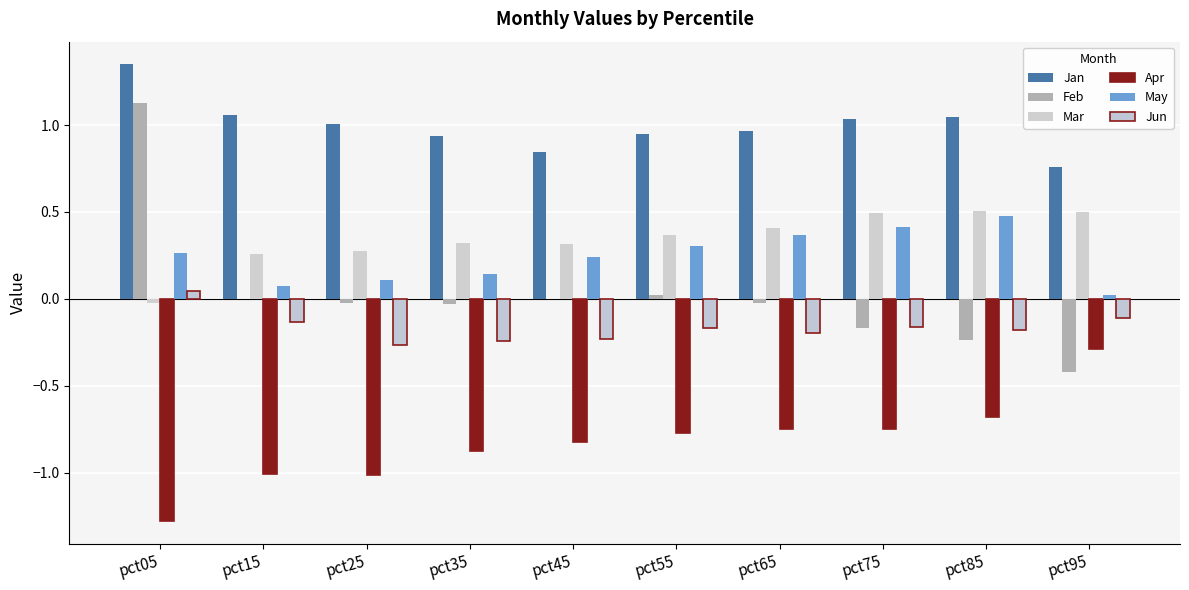

How many distinct data groups are displayed?

6